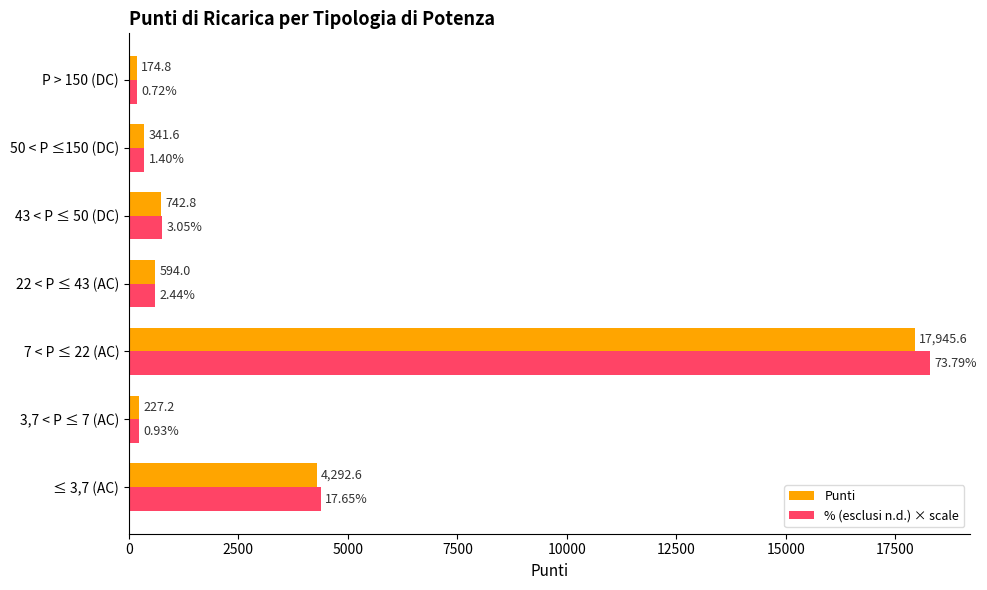

What is the average value of the Punti series?

3474.1